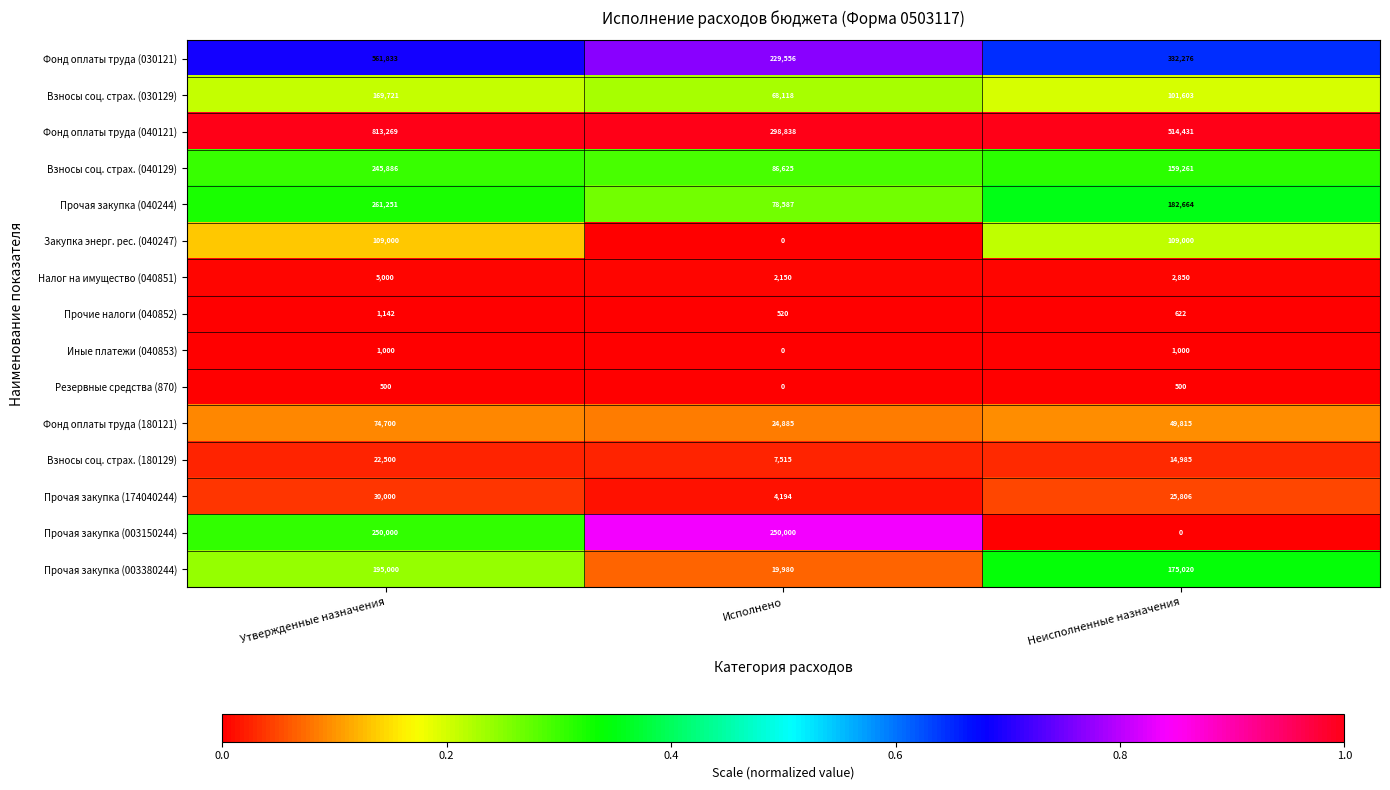

At which category is the sum across all series the highest?

Утвержденные назначения